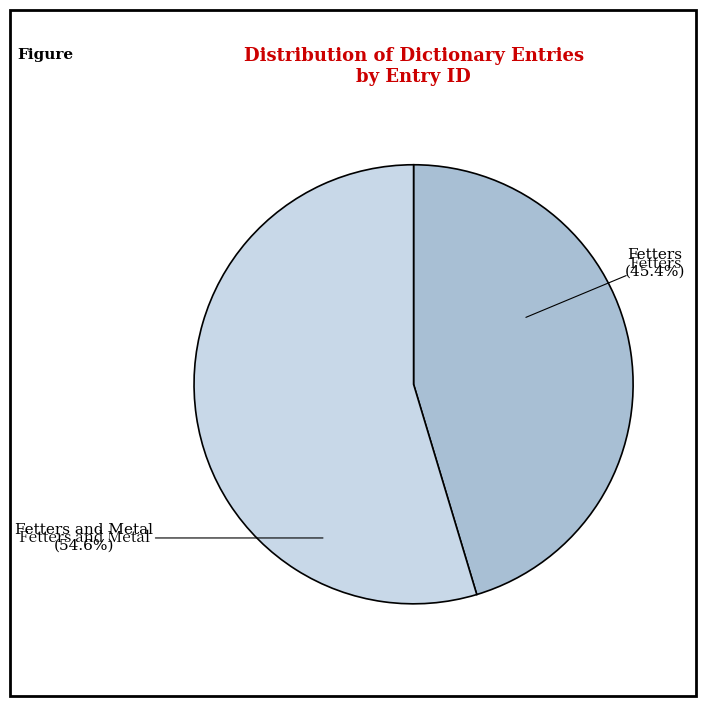

Which category has the smallest portion of the pie?

Fetters